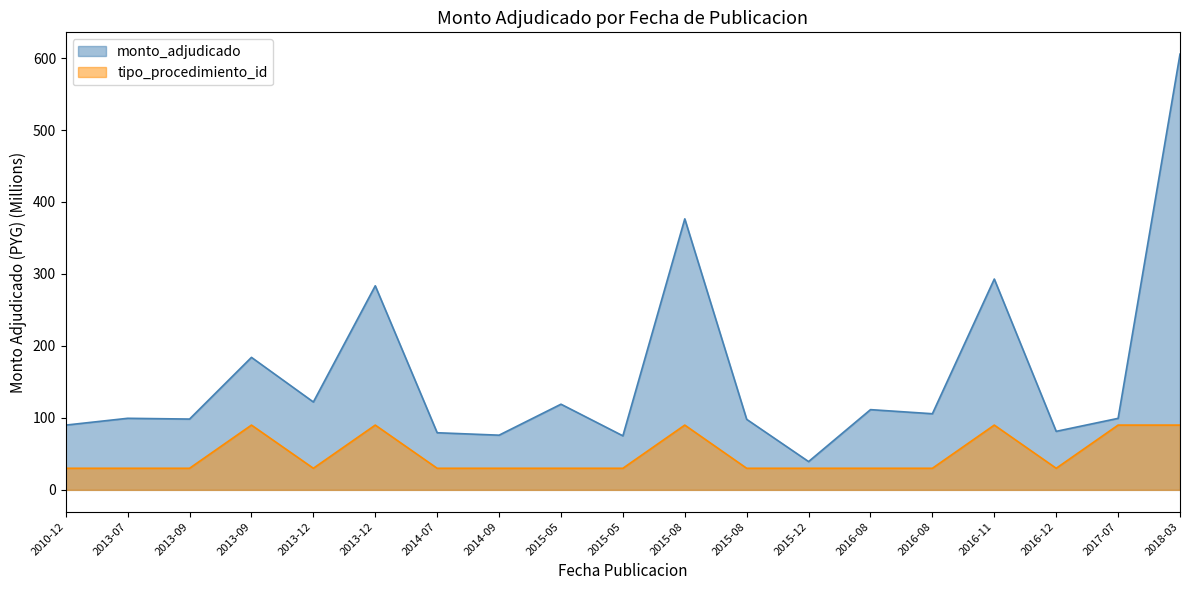

Does the chart have visible grid lines?

No